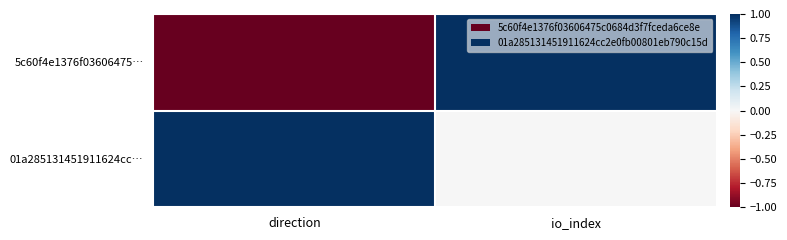

Reading right to left, transcribe all the data shown in this chart.

5c60f4e1376f03606475…: io_index=1.0	direction=-1.0
01a285131451911624cc…: io_index=0.0	direction=1.0